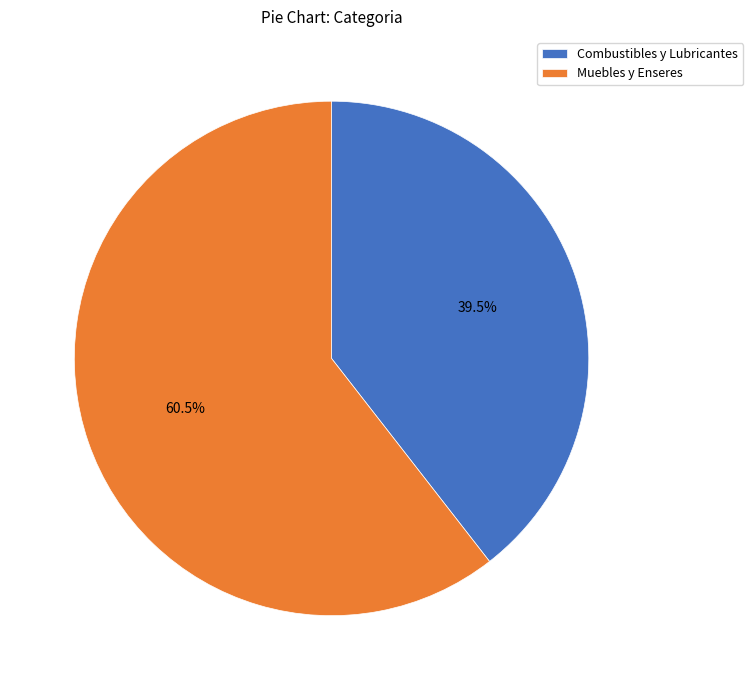

What is the ratio of the value at Muebles y Enseres to the value at Combustibles y Lubricantes?

1.5